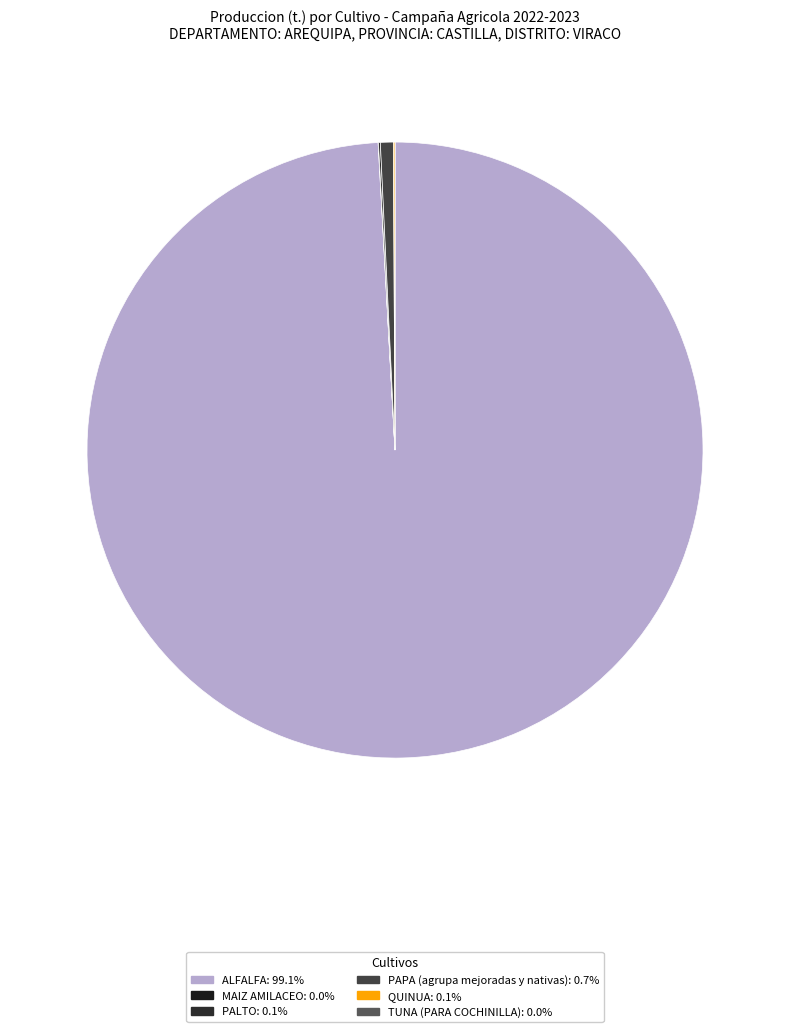

Is it true that TUNA (PARA COCHINILLA) is 0% of the pie?

True